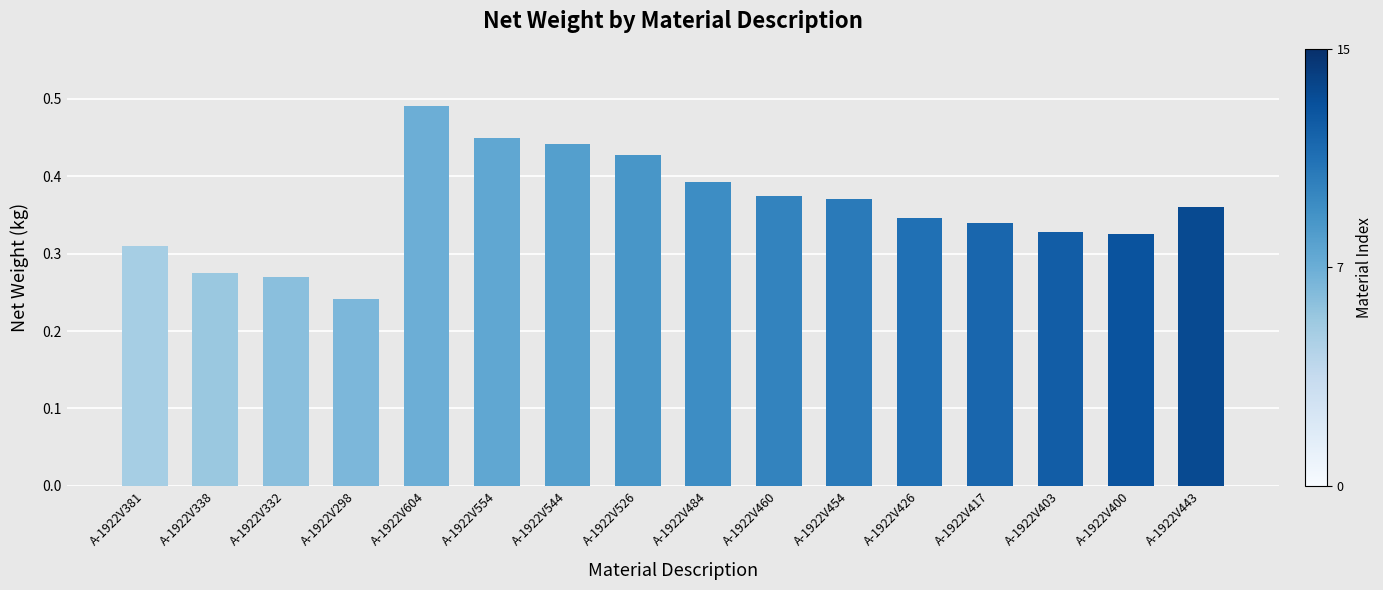

Which category has the lowest value across all series?

A-1922V298